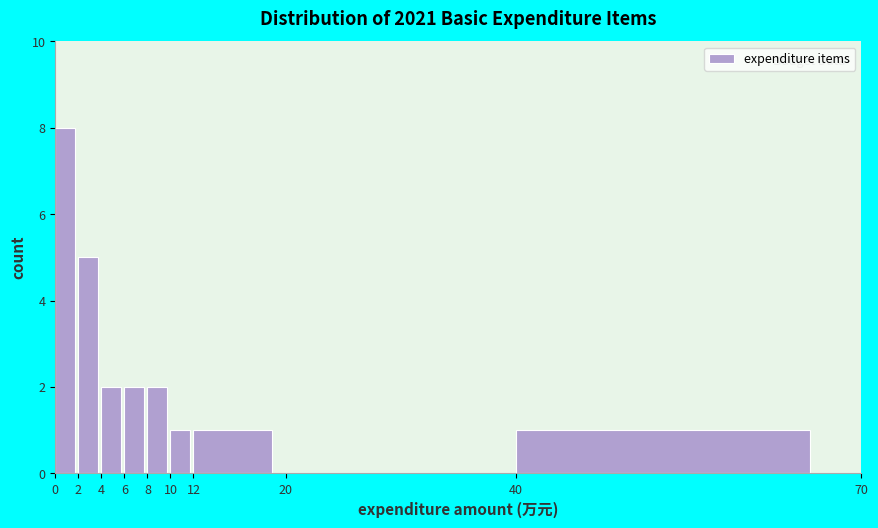

Which range on the x-axis has the tallest bar?

0 to 2